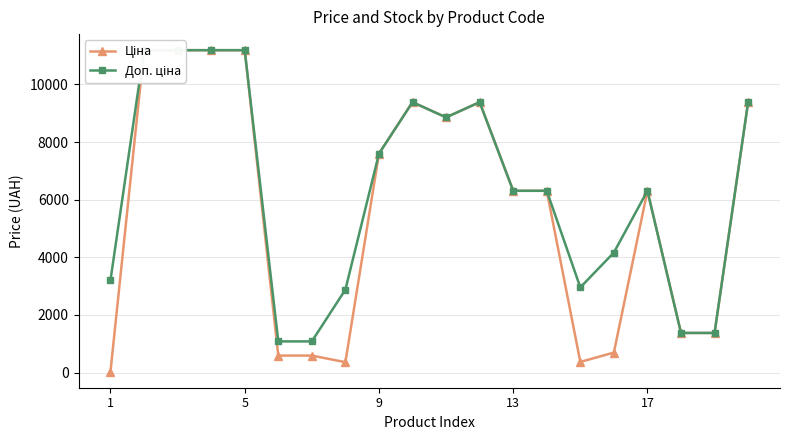

What is the value of the Доп. ціна point at the 13th from the left?

6308.8